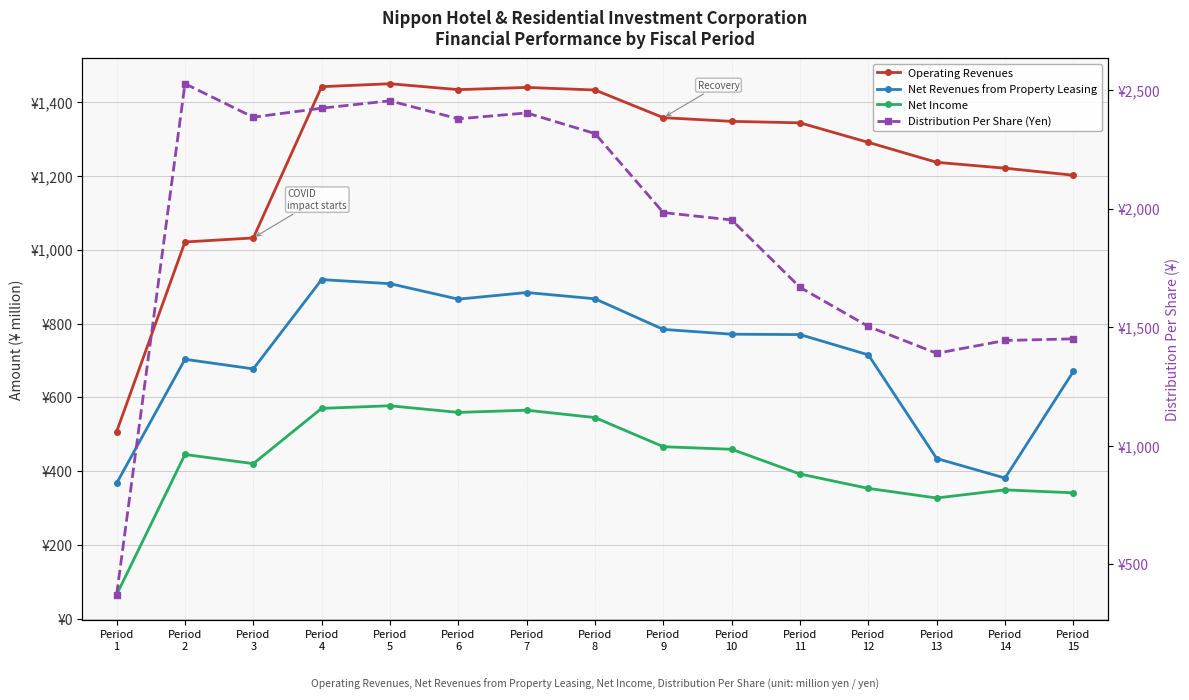

Which series has the largest total across all categories?

Distribution Per Share (Yen)